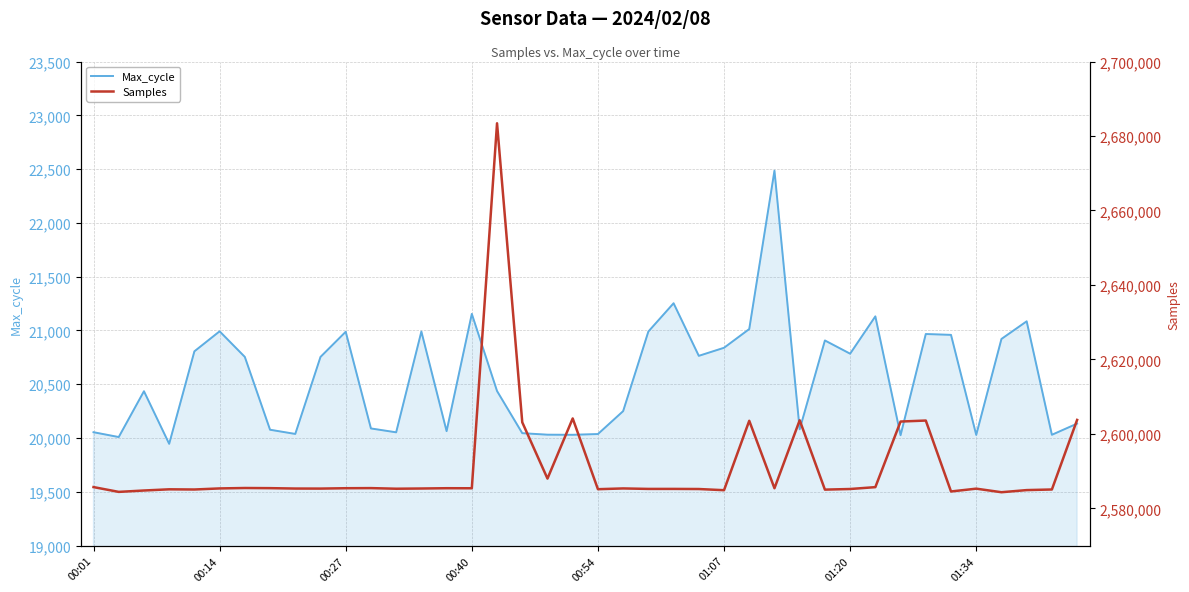

Rank the series by their average value, from lowest to highest.

Max_cycle, Samples